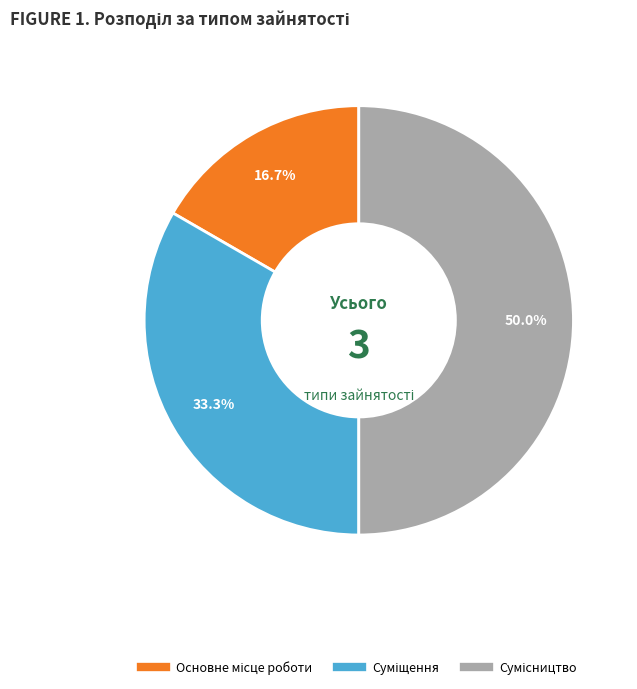

How many segments does this pie chart have?

3